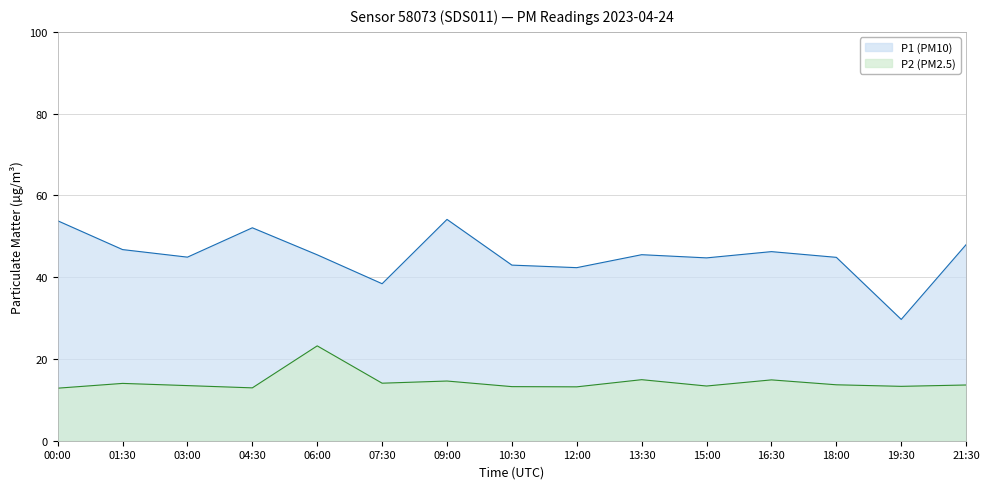

At which label is P1 closest to 41?

12:00